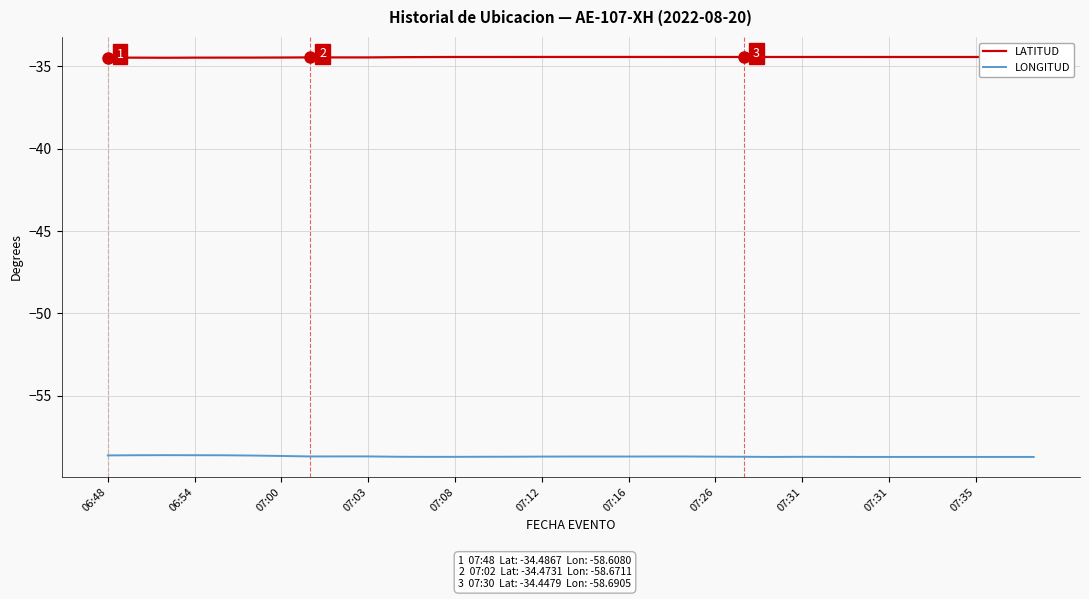

What is the average value of the LATITUD series?

-34.5